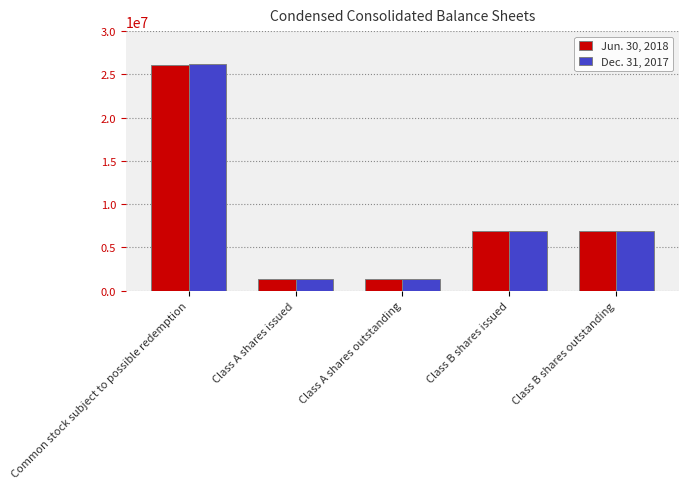

True or false: Dec. 31, 2017 has a value of 1359246 at Class A shares issued.

True